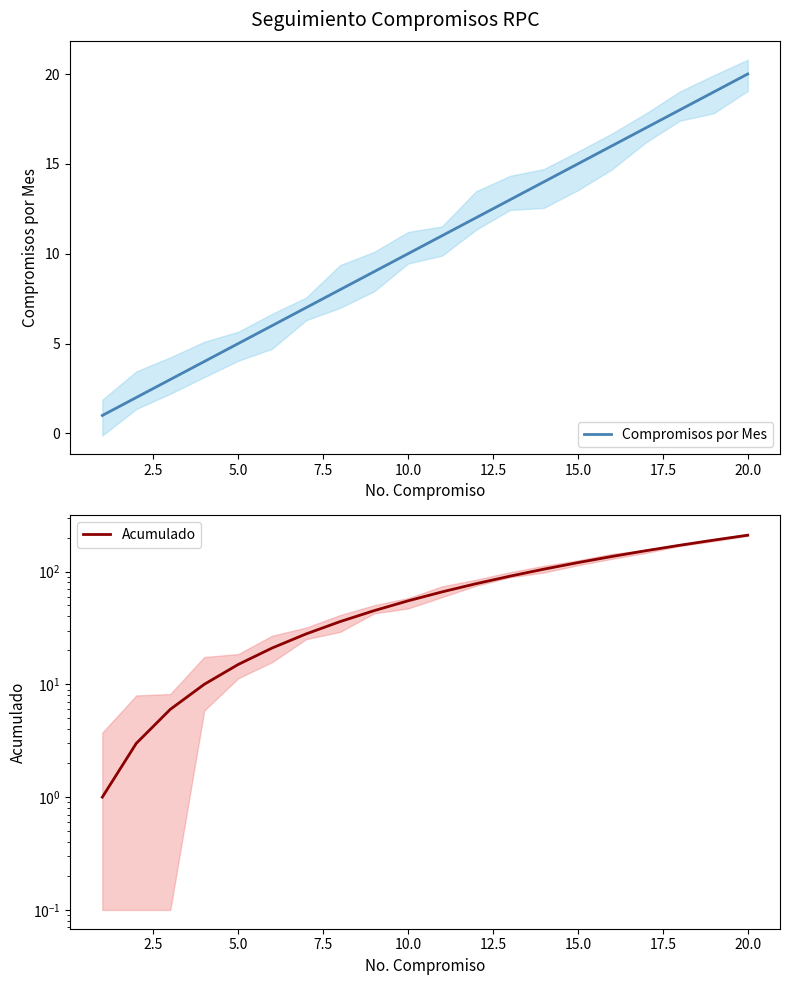

What is the minimum value shown in the chart?

1